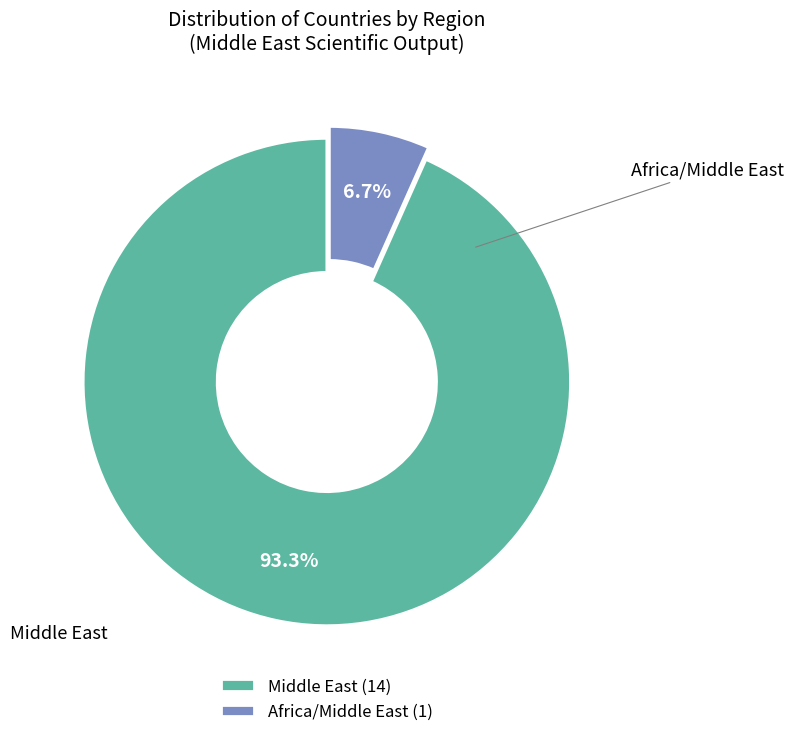

What is the majority slice?

Middle East